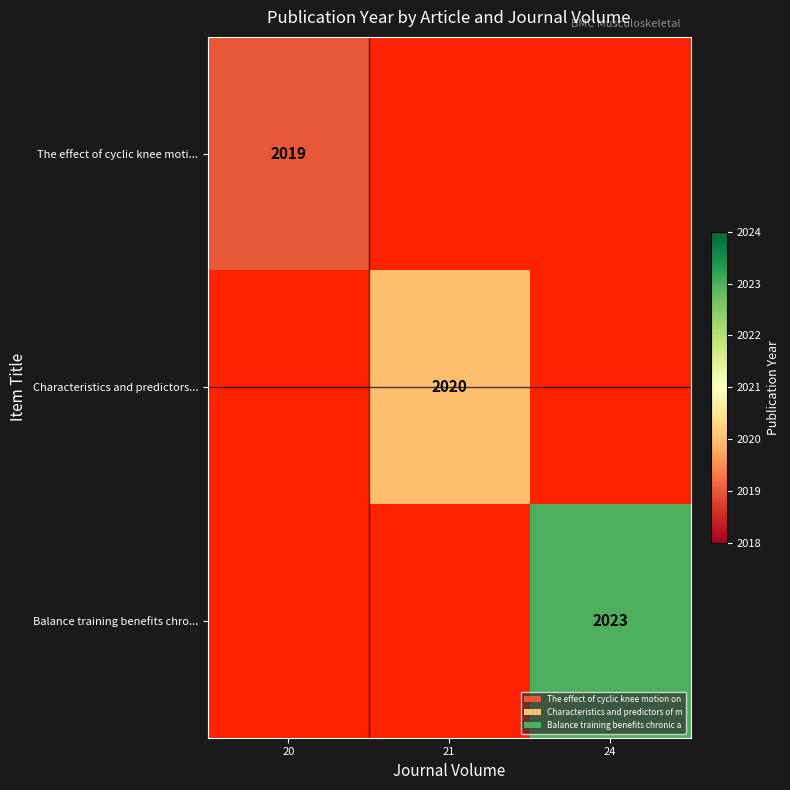

Which has a higher value, 20 or 24?

24